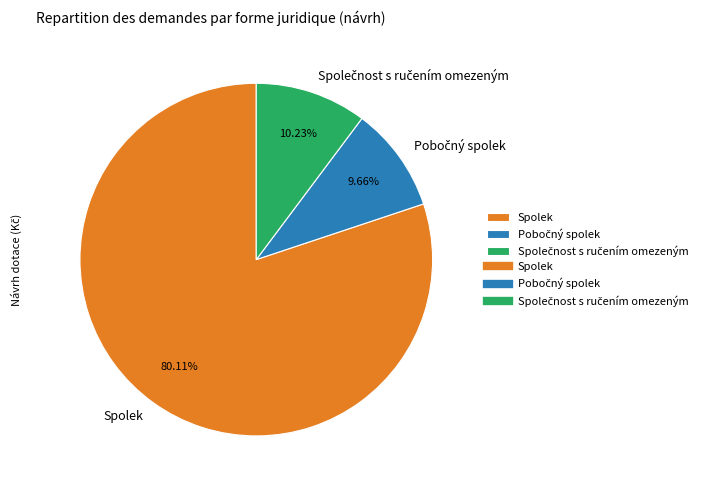

Which category has the biggest portion of the pie?

Spolek